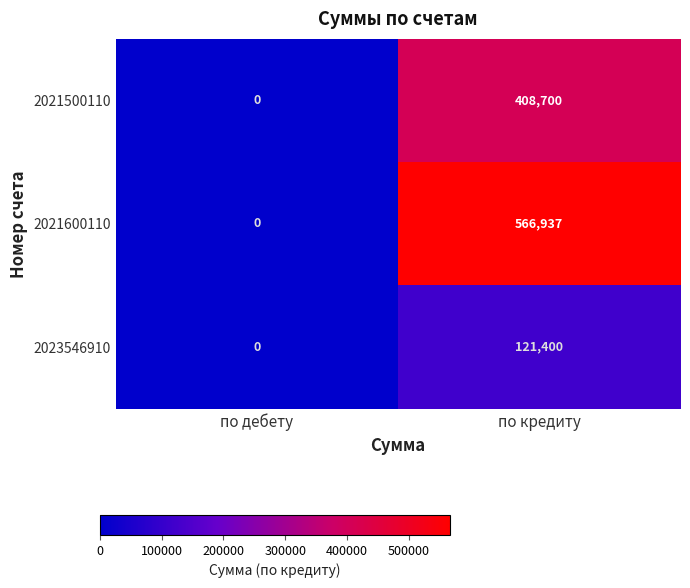

At how many categories does at least one series exceed 317027?

1